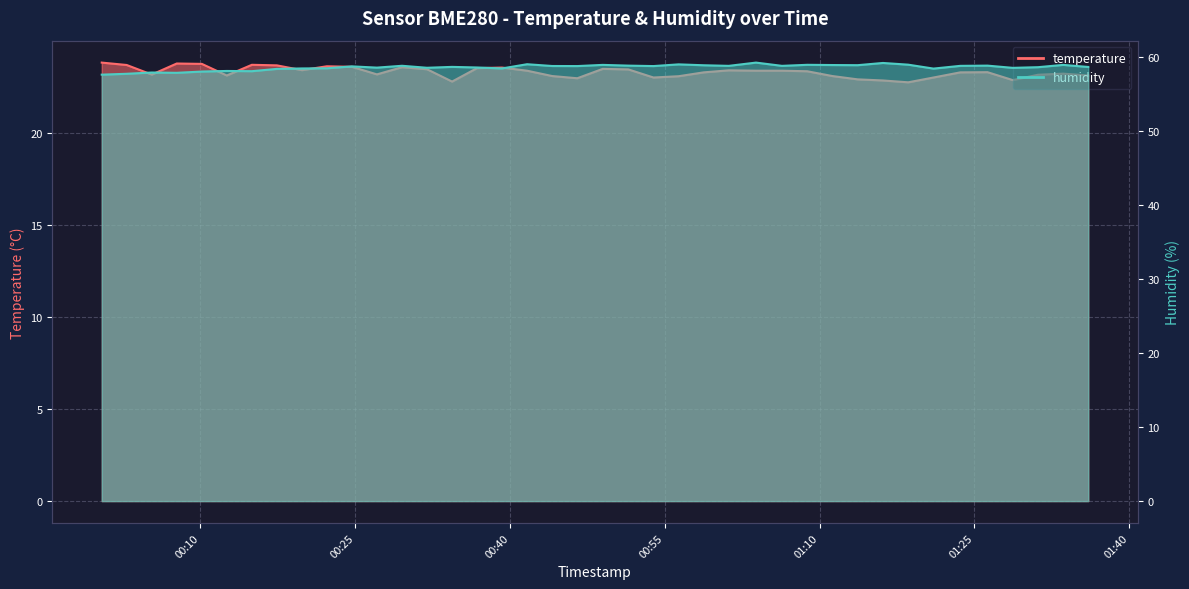

How many interior local peaks does the temperature series have?

9